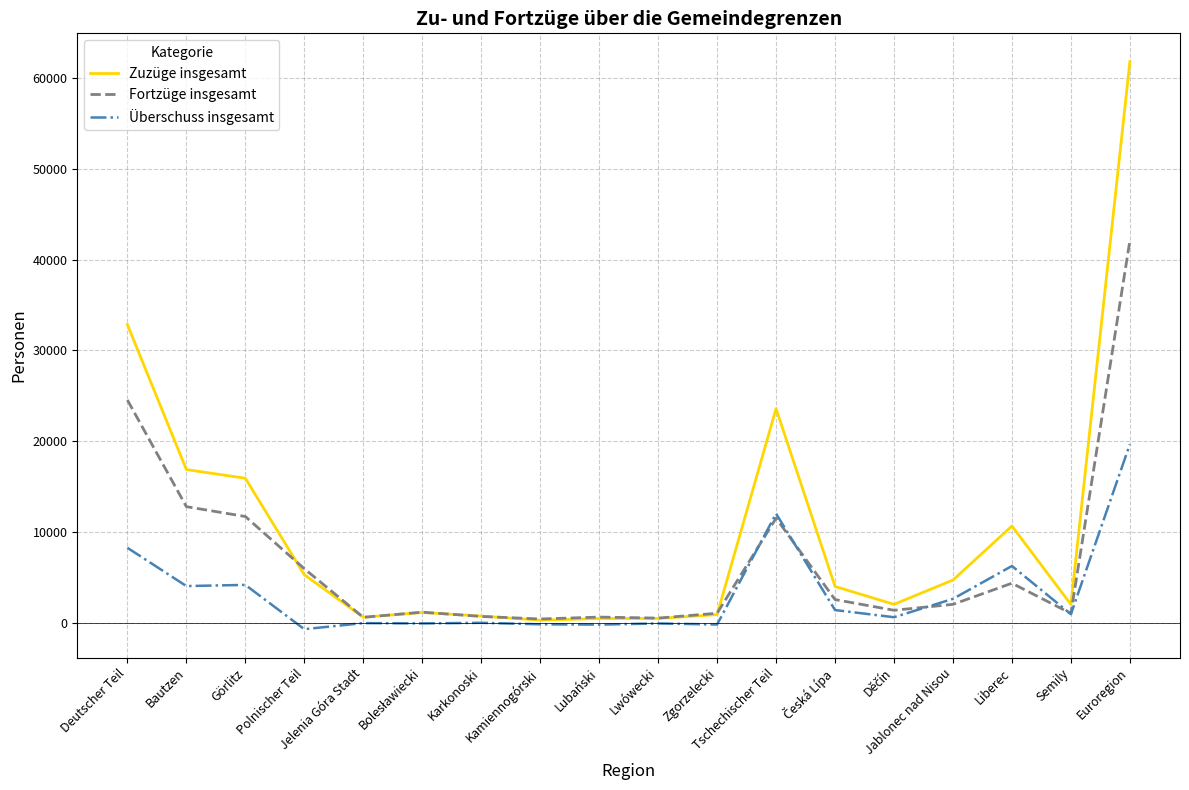

Rank the series by their average value, from lowest to highest.

Überschuss insgesamt, Fortzüge insgesamt, Zuzüge insgesamt